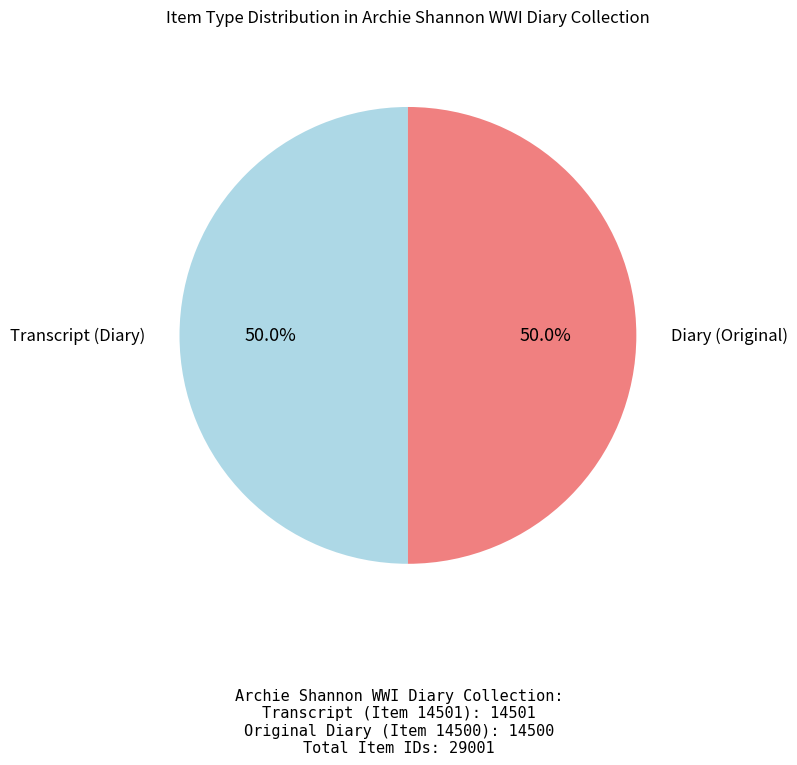

How many slices are in this pie chart?

2